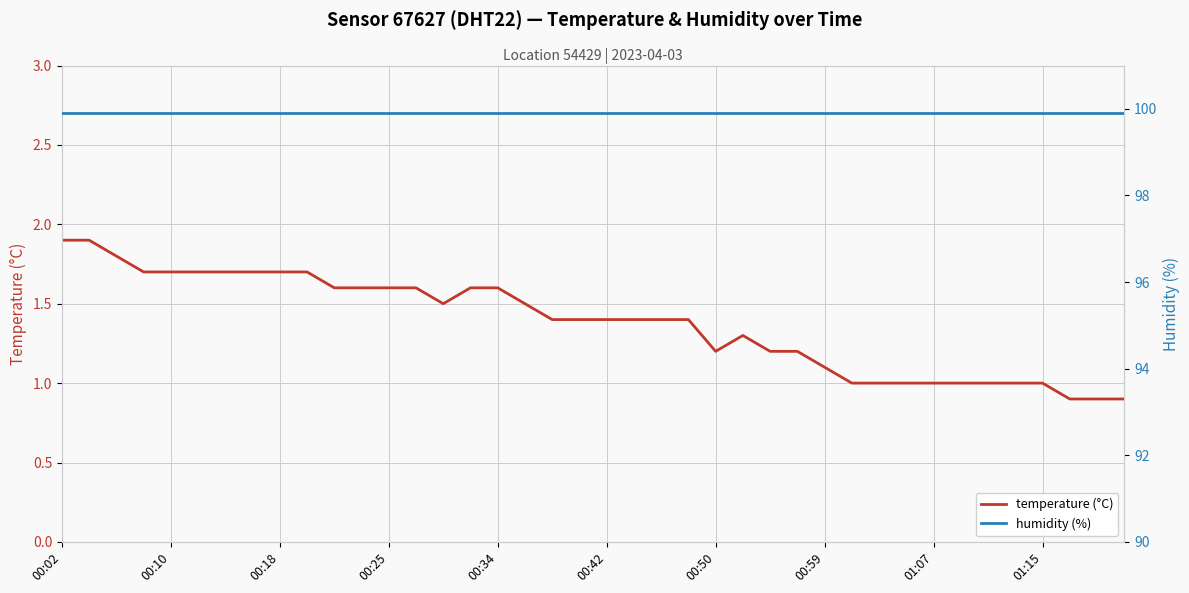

What is the value of the humidity (%) point at the 19th from the left?

99.9